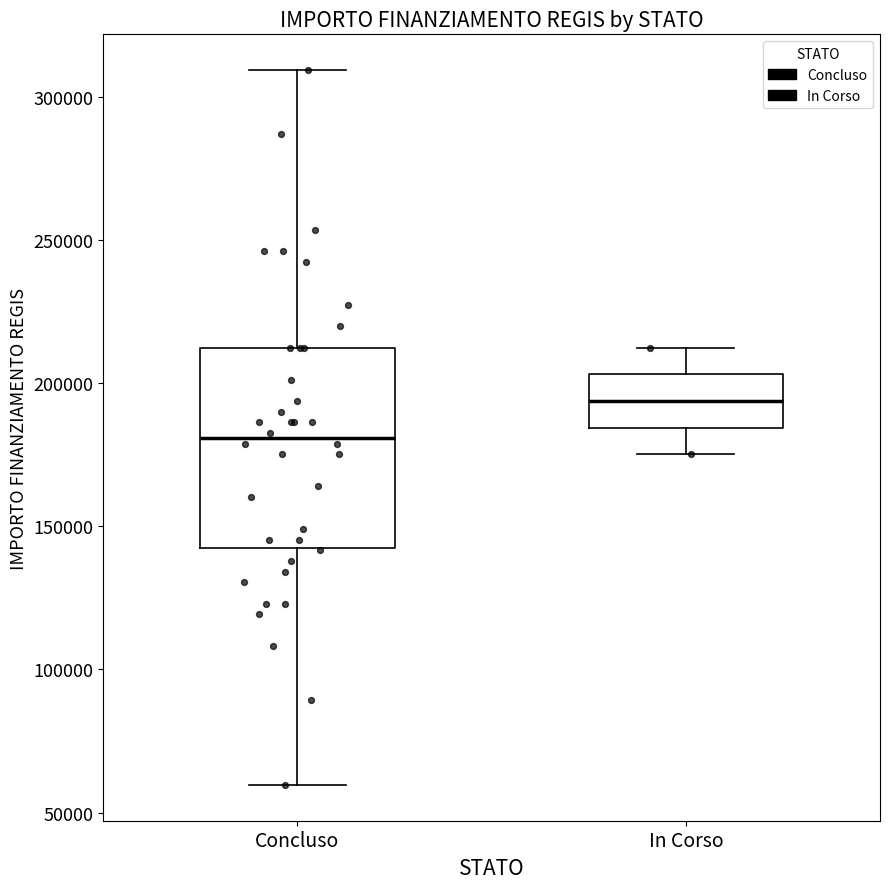

Where is the lower edge of the box for In Corso on the y-axis? The values are not printed on the chart, so give them approximately, as read against the axis.

185000